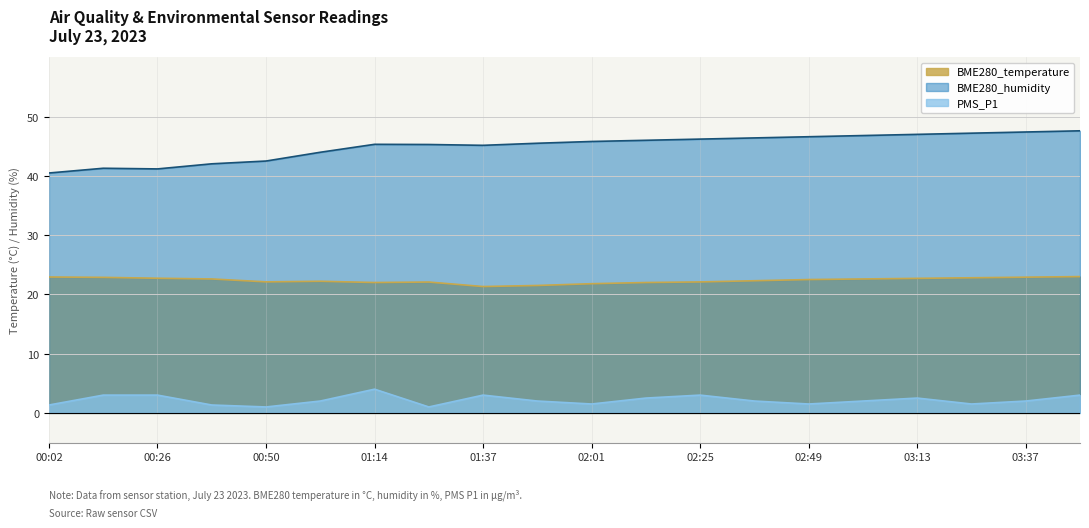

What is the label of the 19th point from the right?

00:14